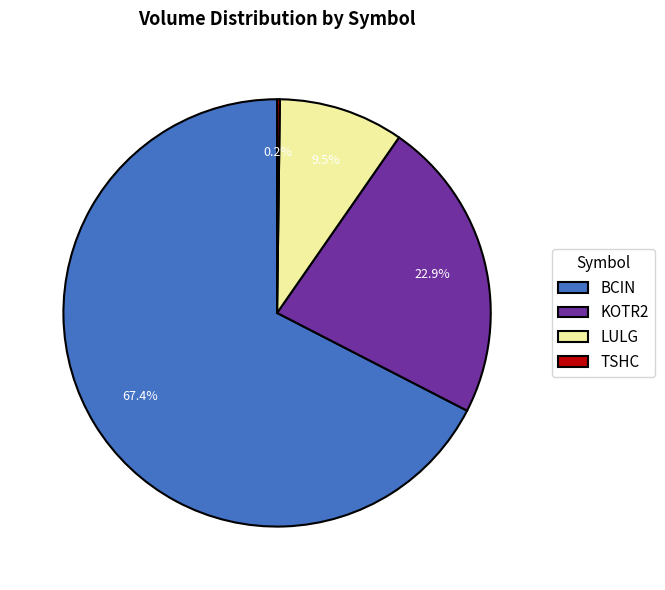

Does LULG represent more than half of the total?

No